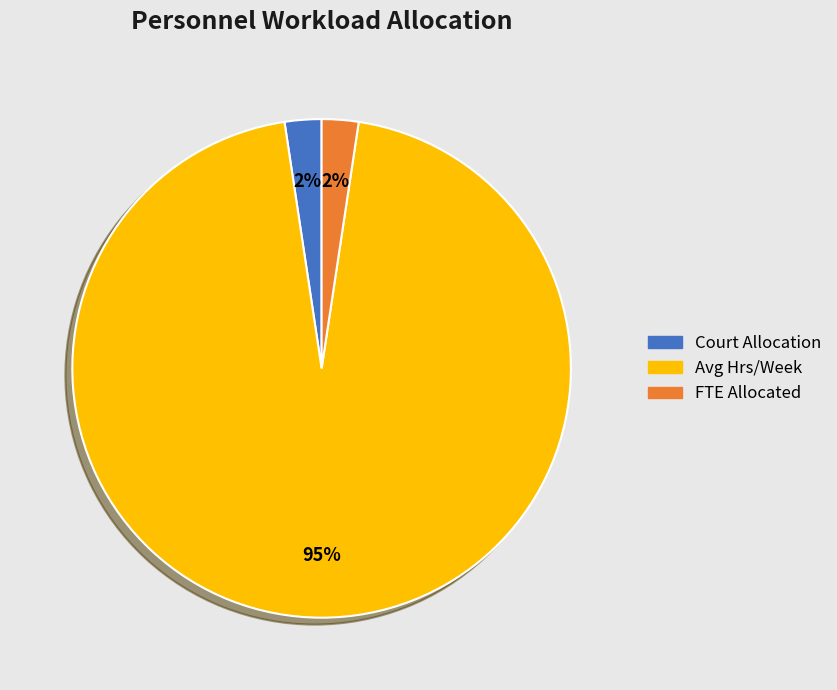

To the nearest percent, what is the average slice percentage?

33%